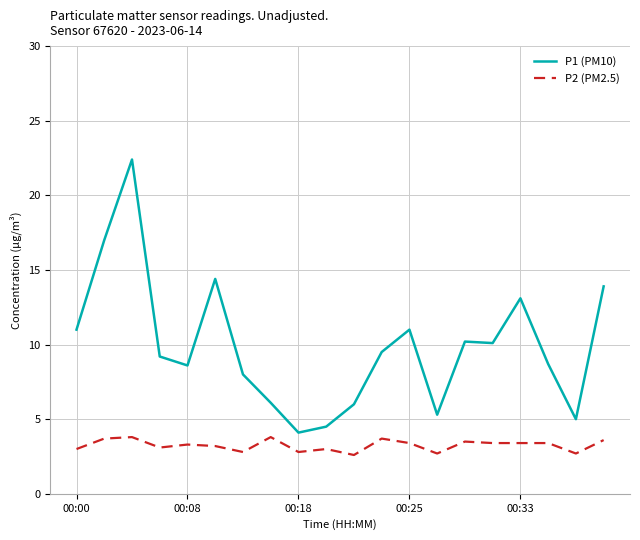

Which series has the largest total across all categories?

P1 (PM10)